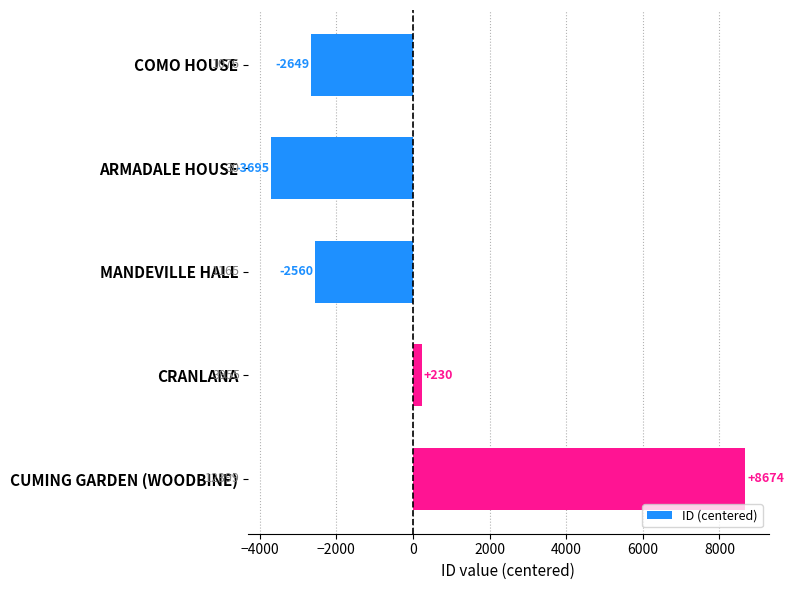

What is the value of the 4th bar from the top?

230